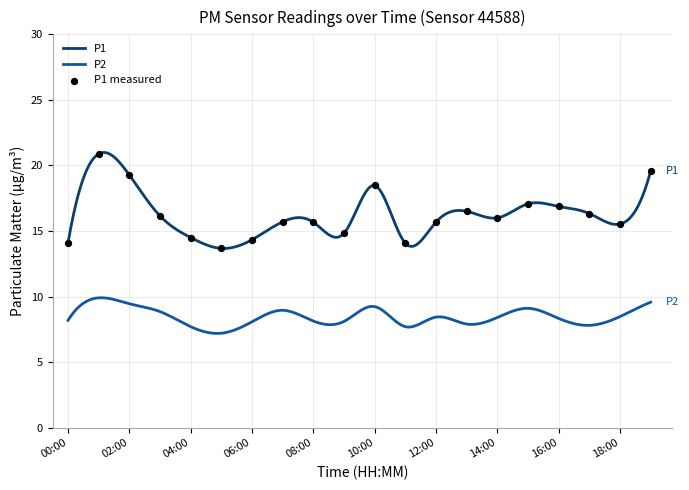

Which has a higher value, 12:00 or 09:00?

12:00